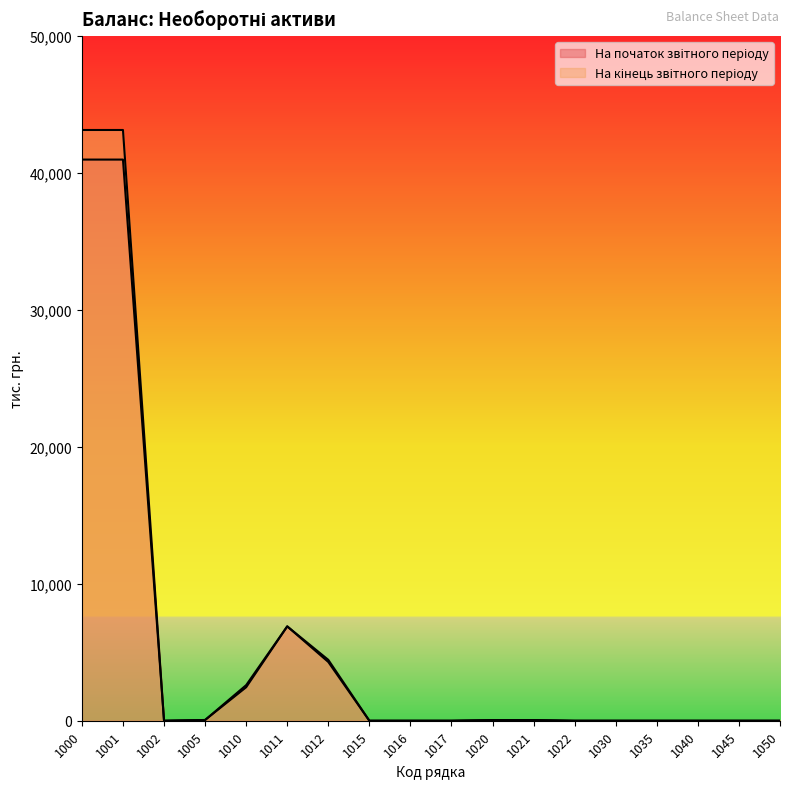

What is the difference between the maximum and minimum values in the На початок звітного періоду series?

40981